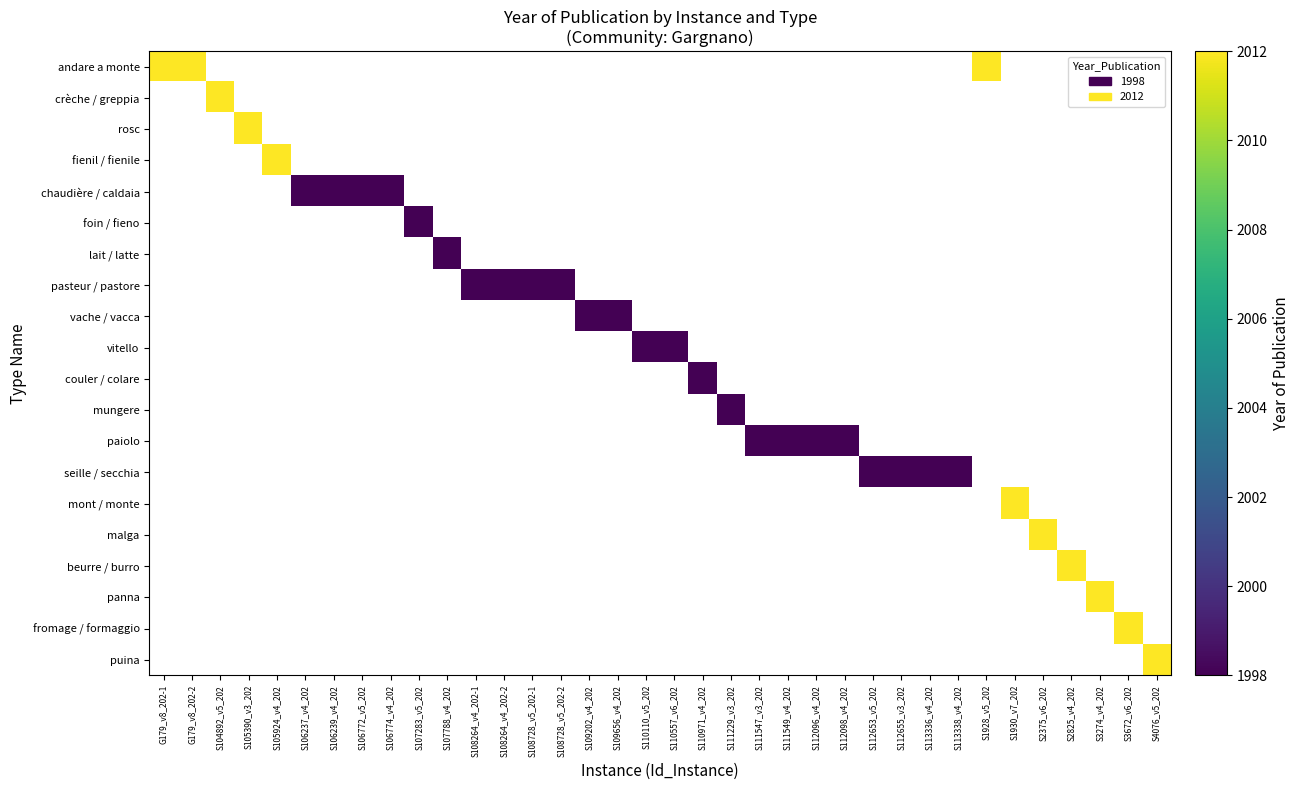

At how many categories does at least one series exceed 2003?

12